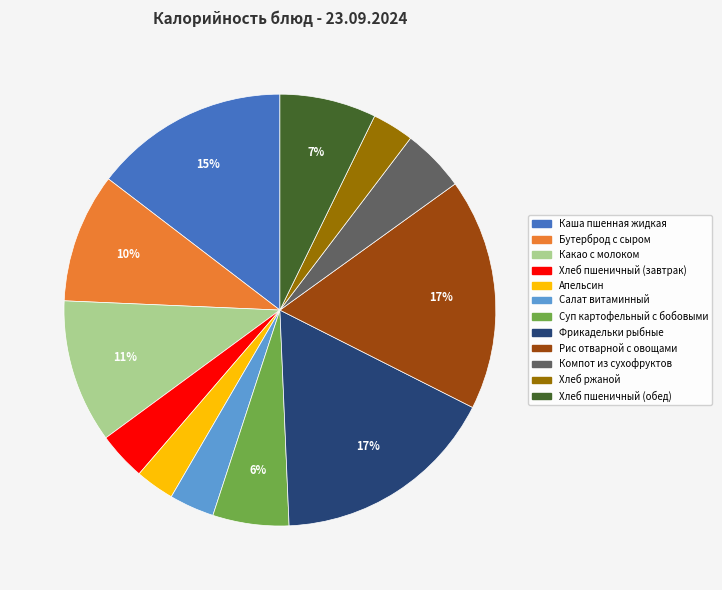

Is it true that Какао с молоком is 11% of the pie?

True